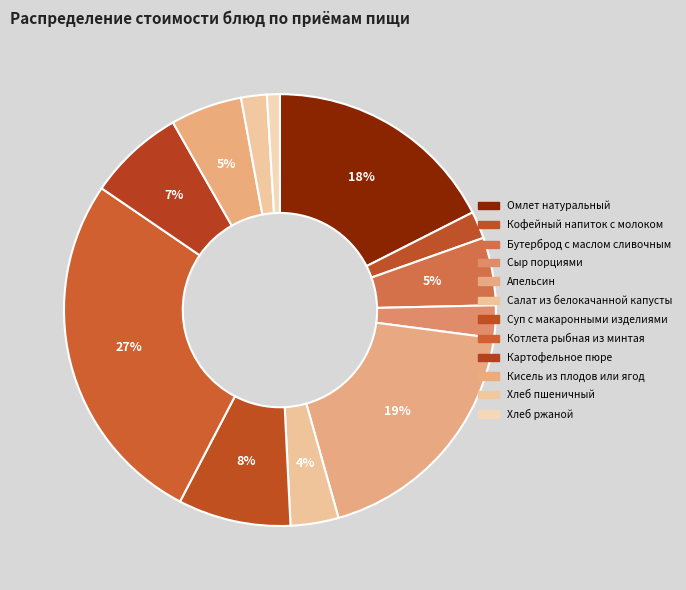

Is it true that Омлет натуральный is 12% of the pie?

False